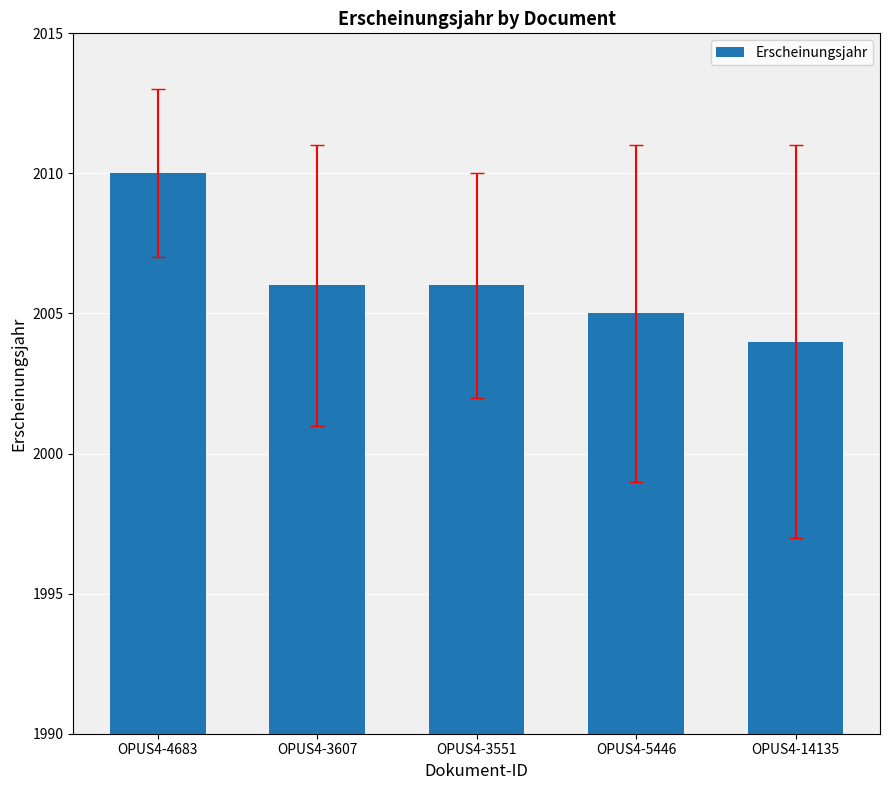

Approximately how many times larger is the value at OPUS4-3551 compared to OPUS4-3607?

1.0